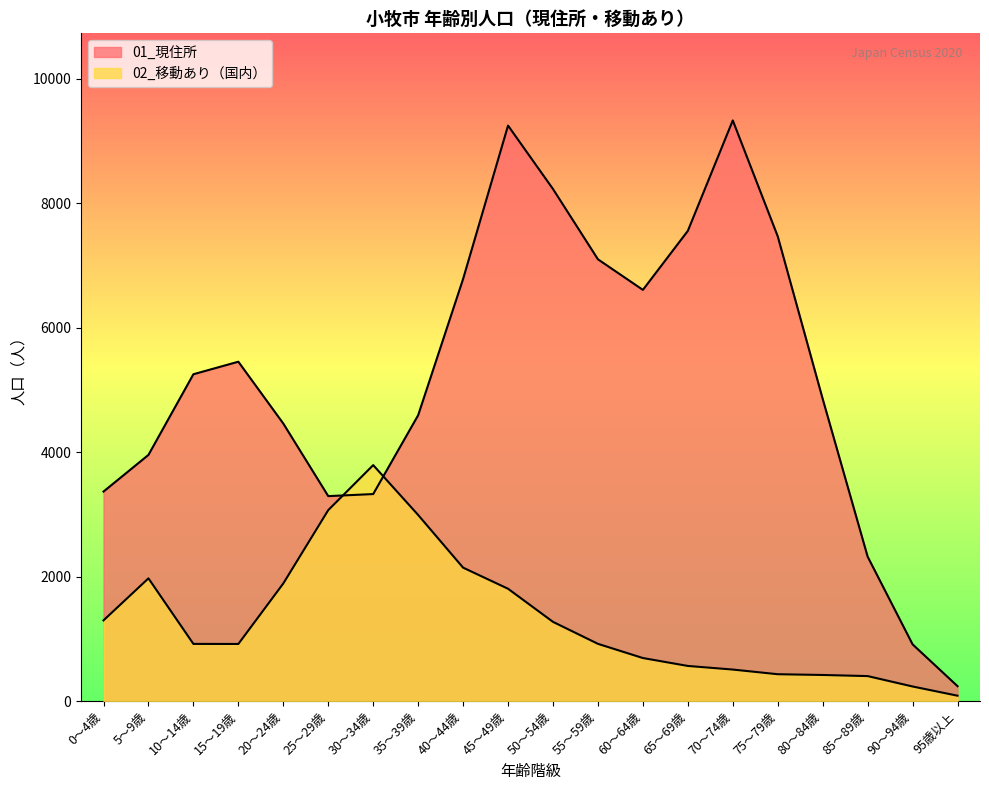

List the series in order of their peak value, highest first.

01_現住所, 02_移動あり（国内）